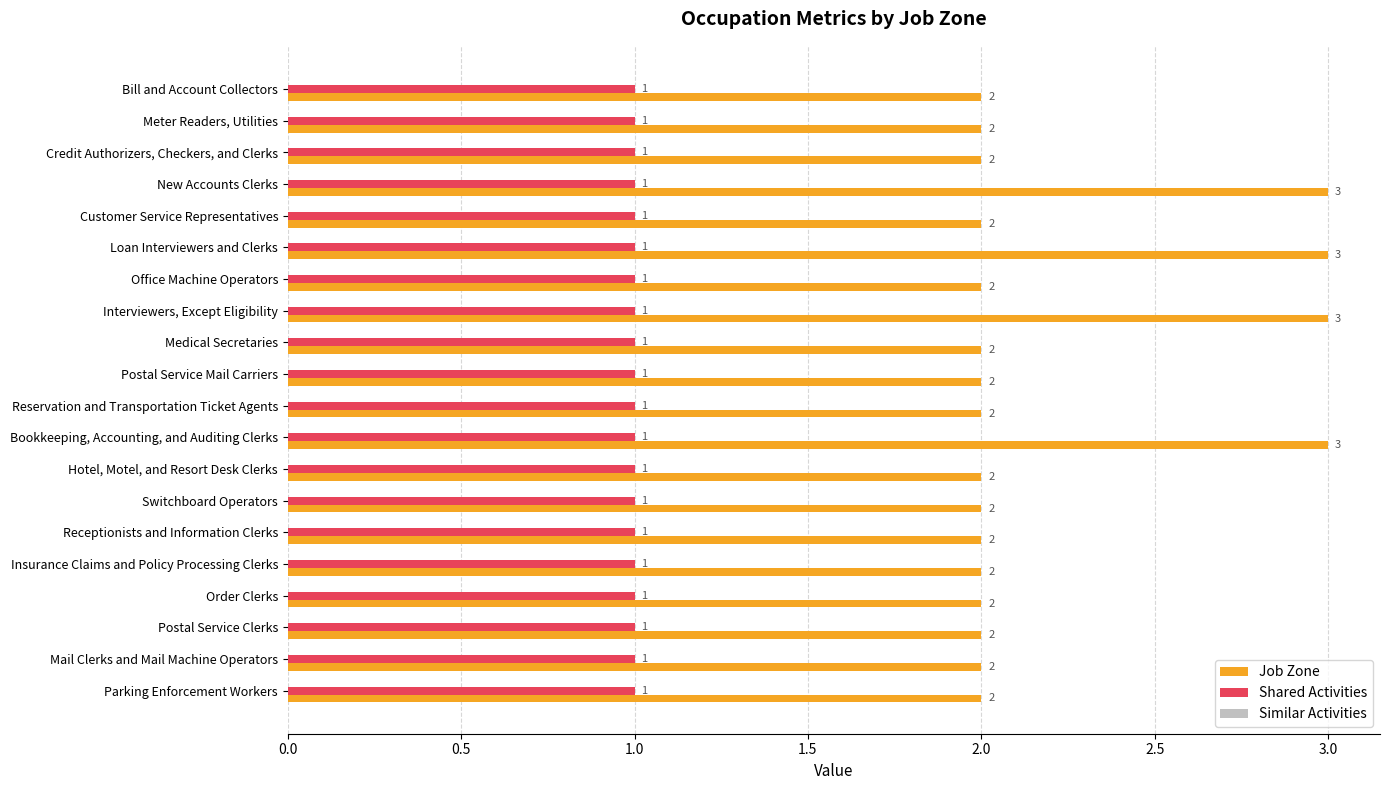

Which series has the largest total across all categories?

Job Zone